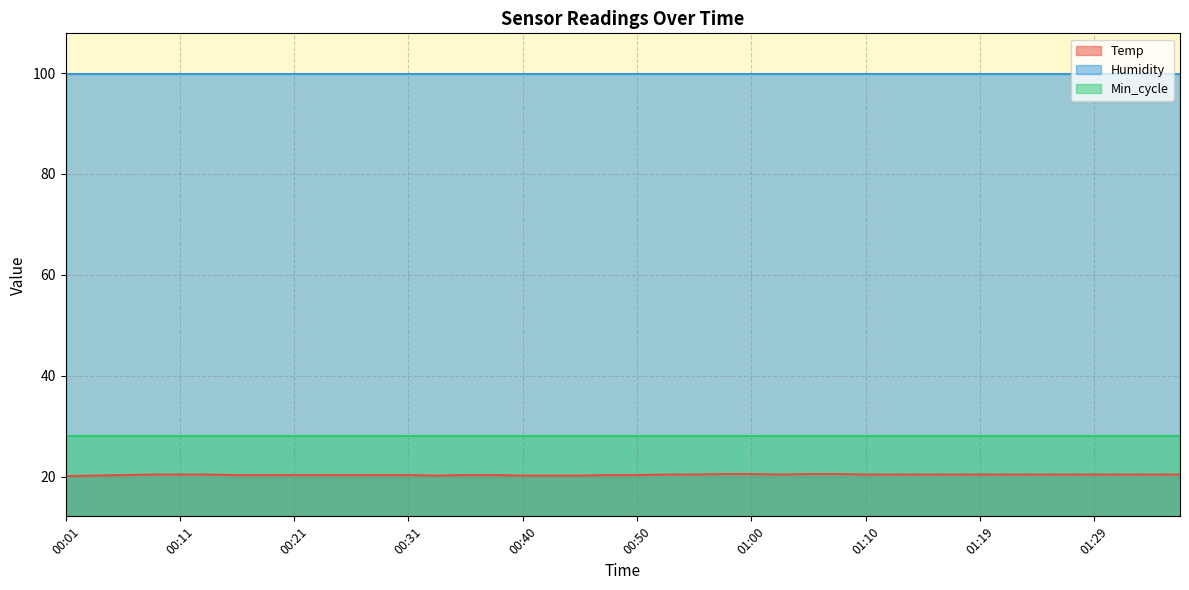

What is the value of the Humidity point at the 37th from the left?

99.9